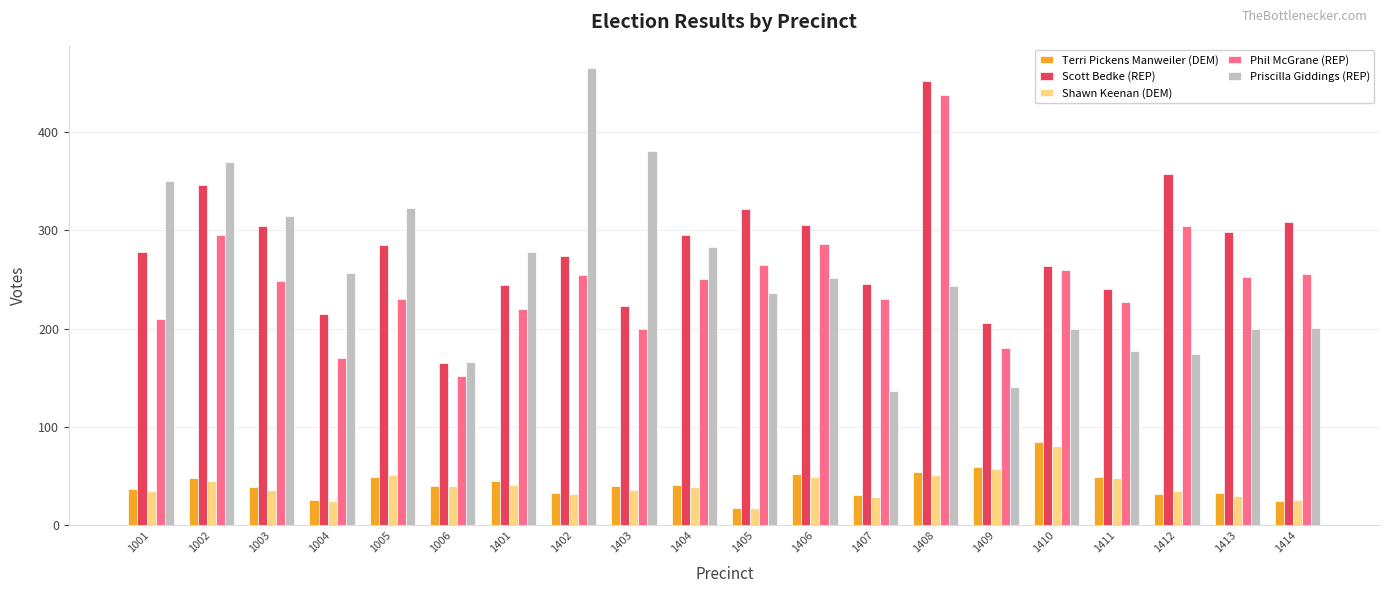

What are all the series names shown in the legend?

Terri Pickens Manweiler (DEM), Scott Bedke (REP), Shawn Keenan (DEM), Phil McGrane (REP), Priscilla Giddings (REP)